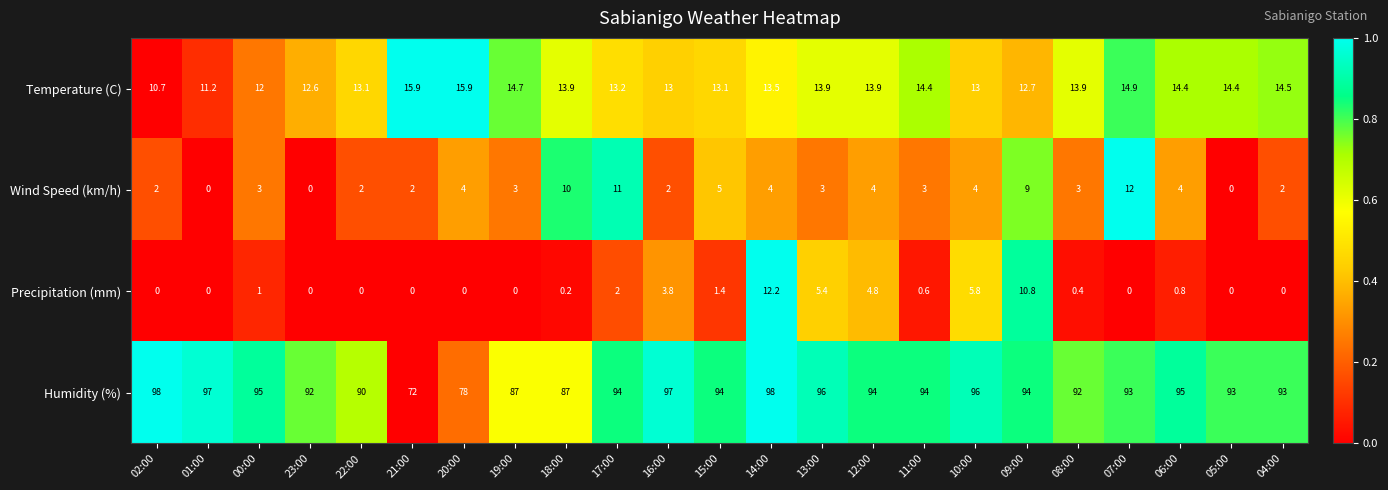

What is the highest value of the Precipitation (mm) series?

12.2